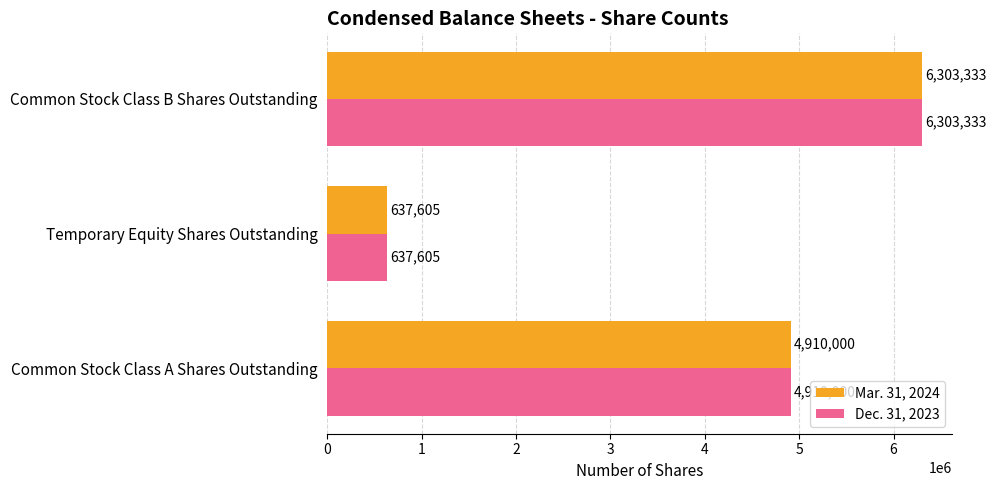

What is the average value of the Mar. 31, 2024 series?

3950313